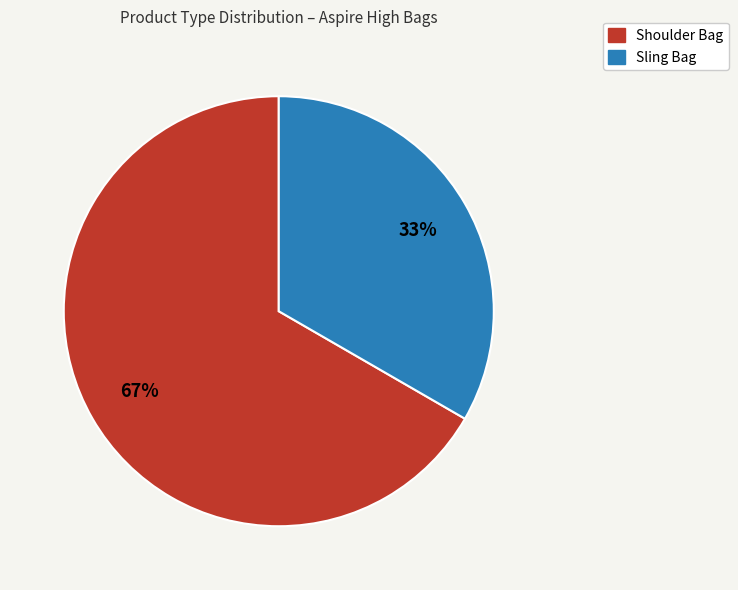

Is there any slice that represents more than half of the pie?

Yes